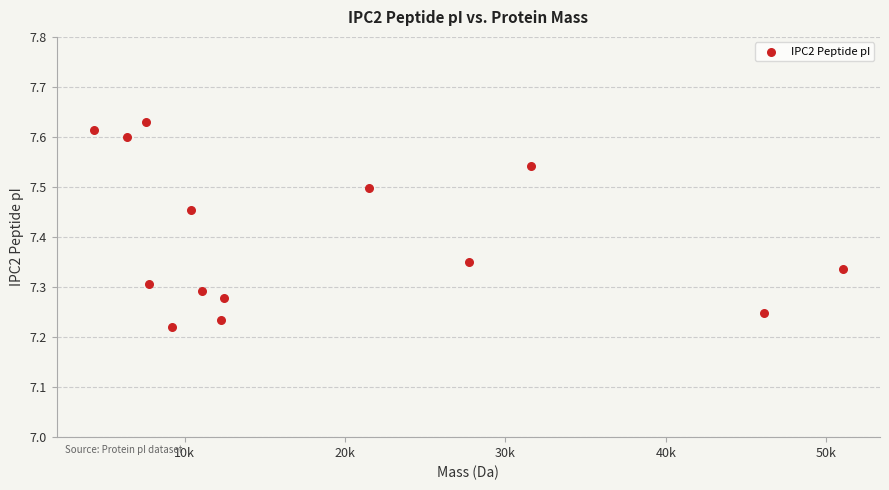

What is the range of X values (max minus min)?

46661.8